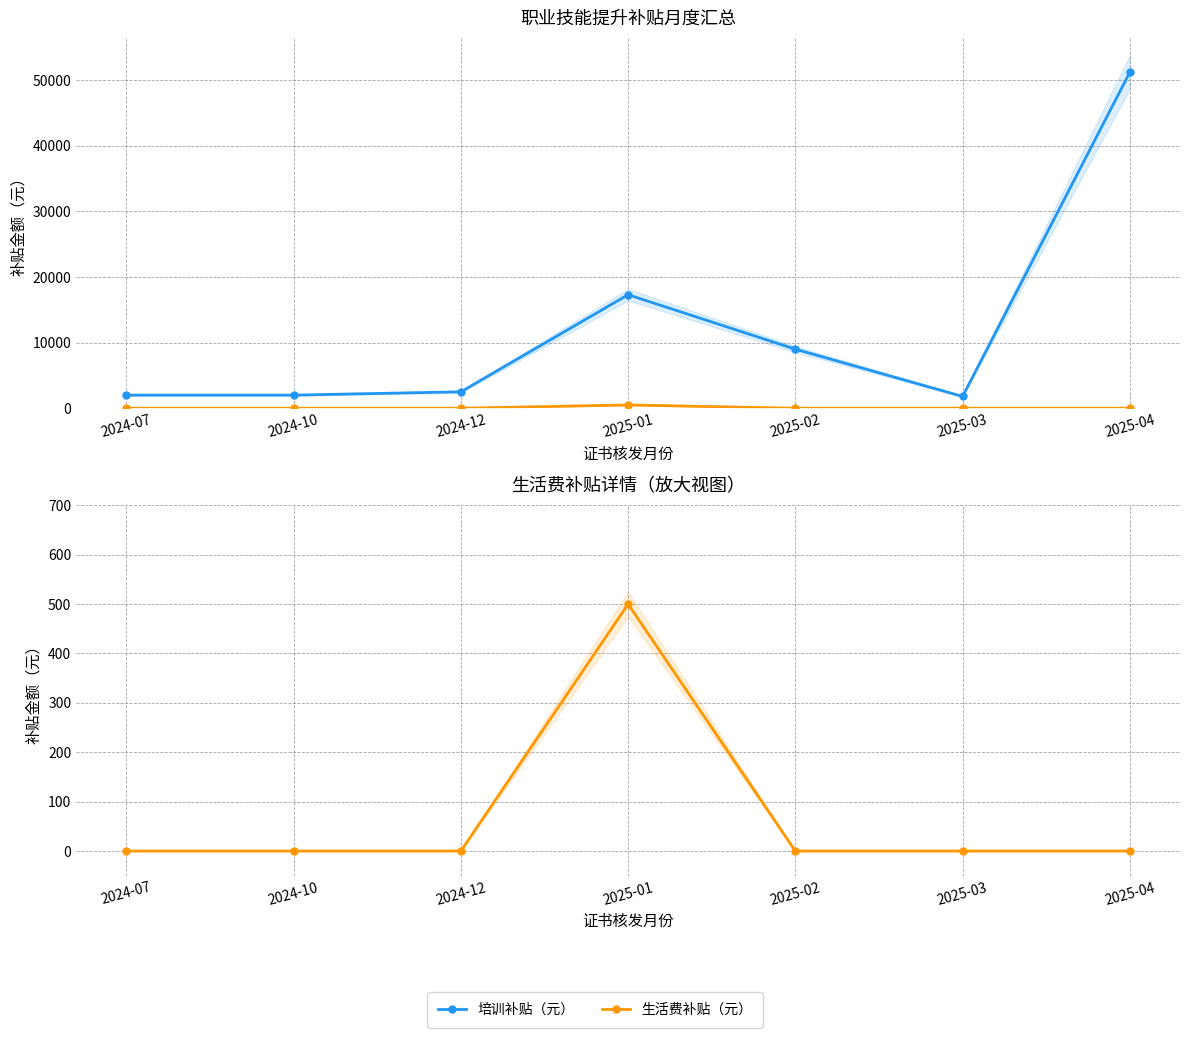

True or false: 生活费补贴（元） and 培训补贴（元） cross at least once.

False